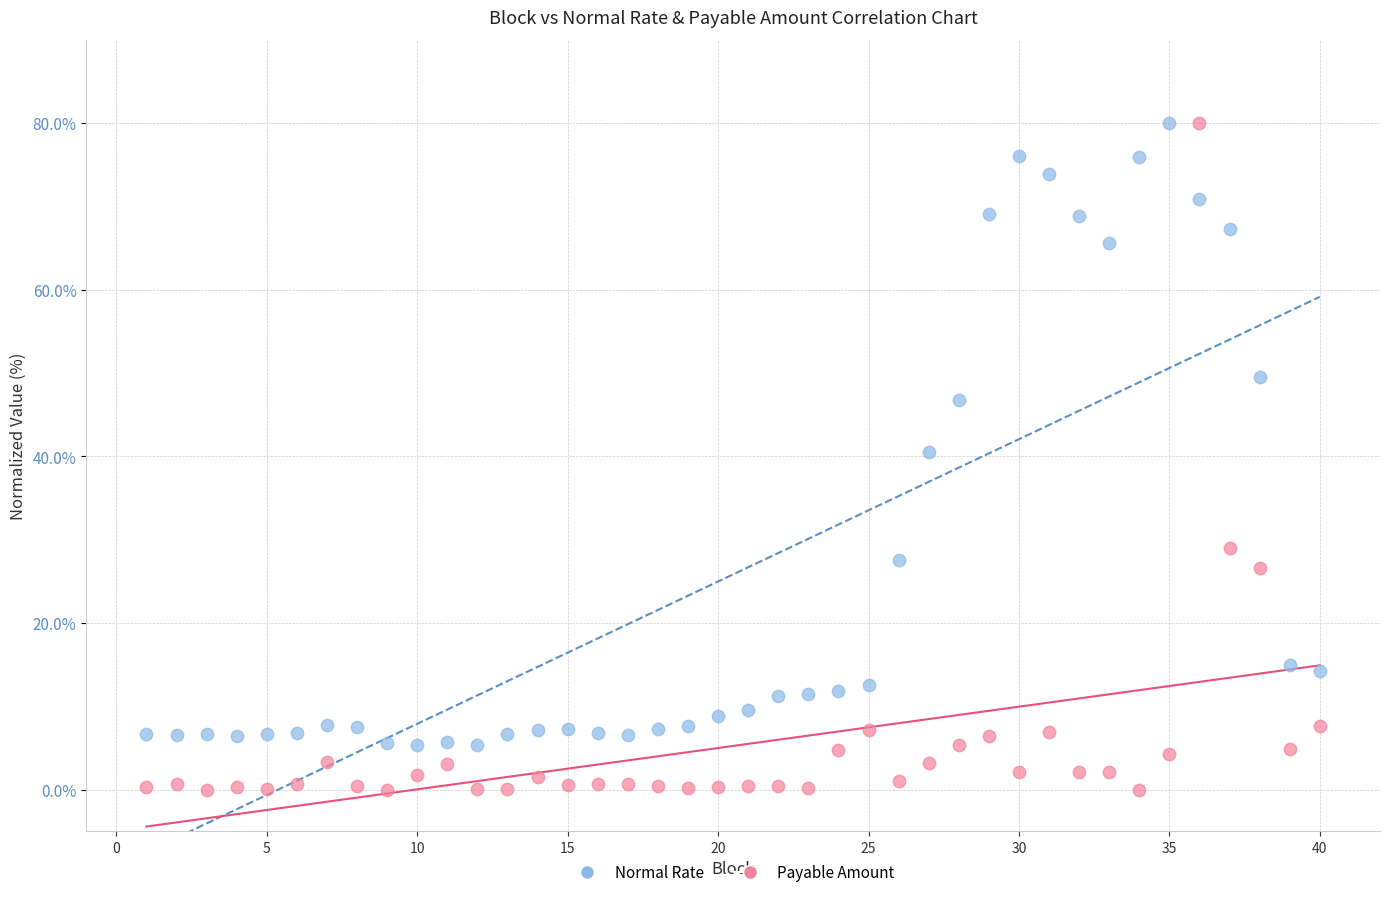

Across all data points, what is the range of X values (max minus min)?

39.0